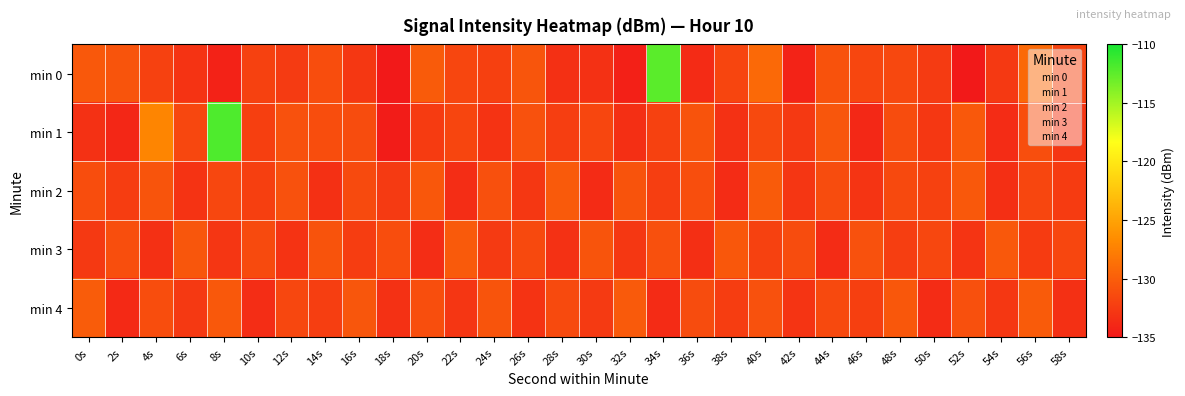

At 4s, list the series in order from largest to smallest.

min 1, min 2, min 4, min 0, min 3